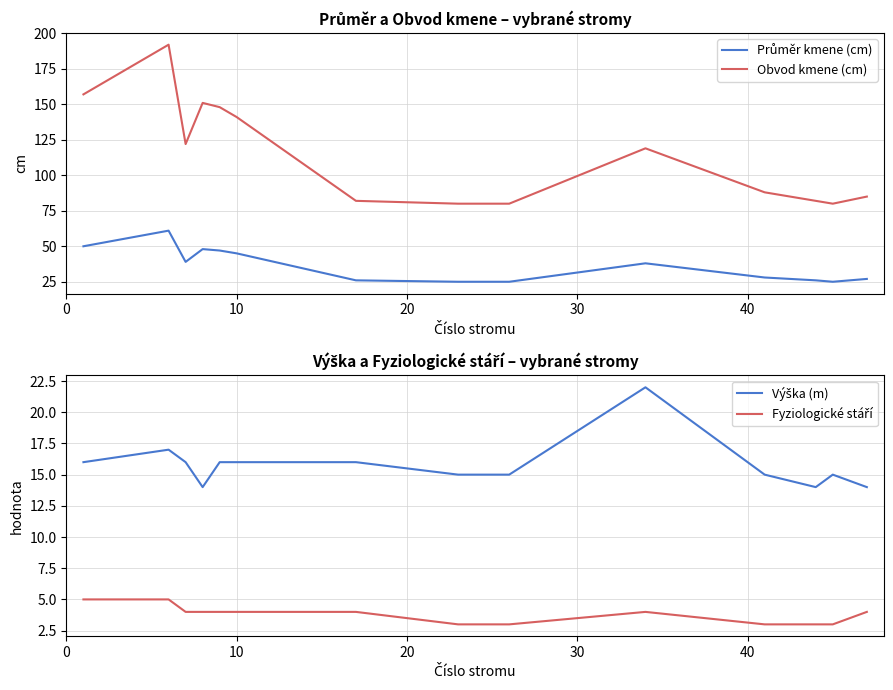

Reading left to right, what are all the values shown in this chart?

Průměr kmene (cm): 50	61	39	48	47	45	26	25	25	38	28	26	25	27
Obvod kmene (cm): 157	192	122	151	148	141	82	80	80	119	88	82	80	85
Výška (m): 16	17	16	14	16	16	16	15	15	22	15	14	15	14
Fyziologické stáří: 5	5	4	4	4	4	4	3	3	4	3	3	3	4